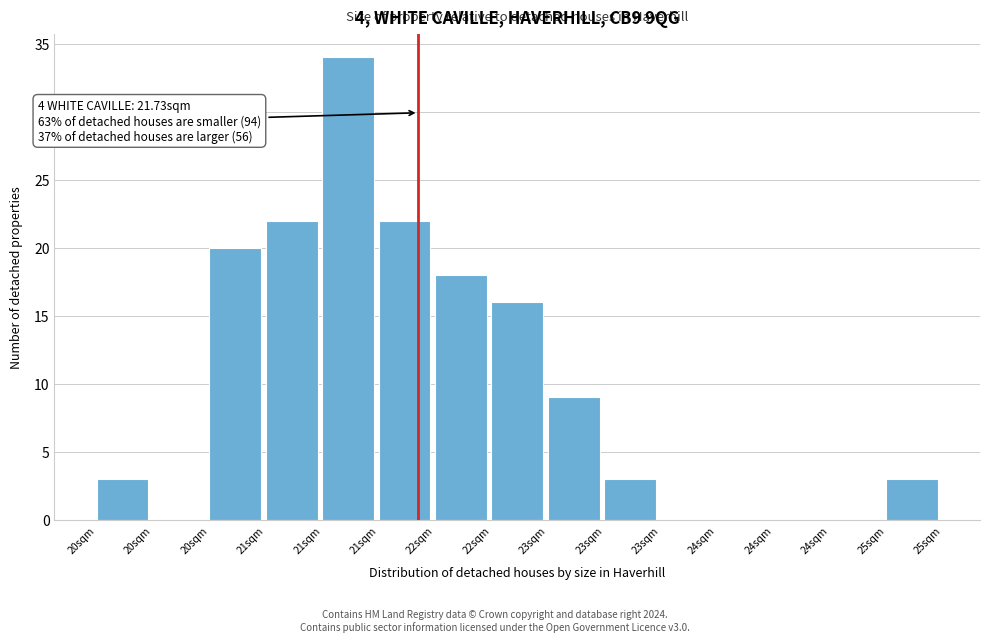

How many data points does each series have?

15